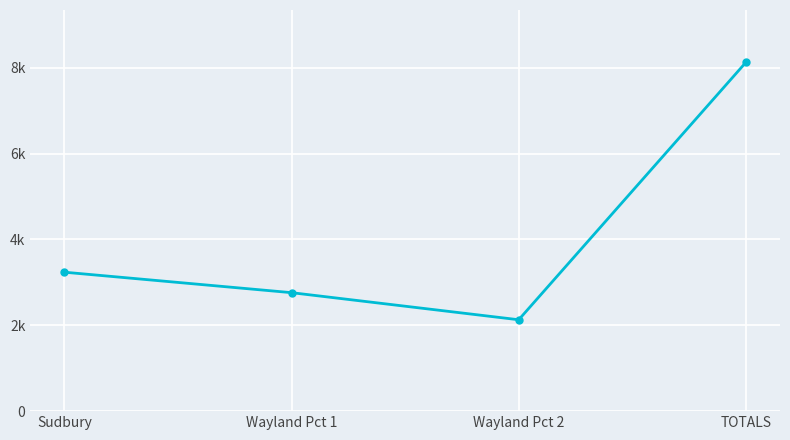

Is this an area chart (filled region under the line)?

No